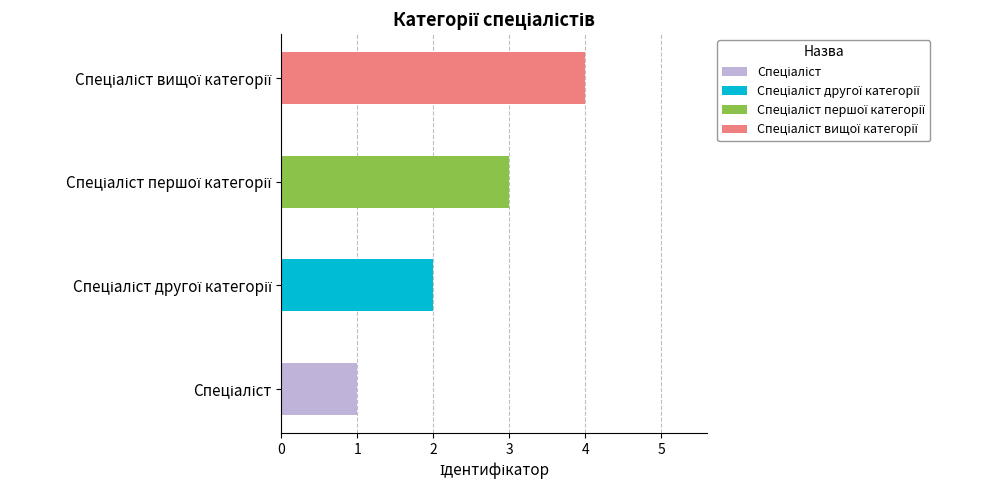

What is the approximate value at Спеціаліст вищої категорії?

4